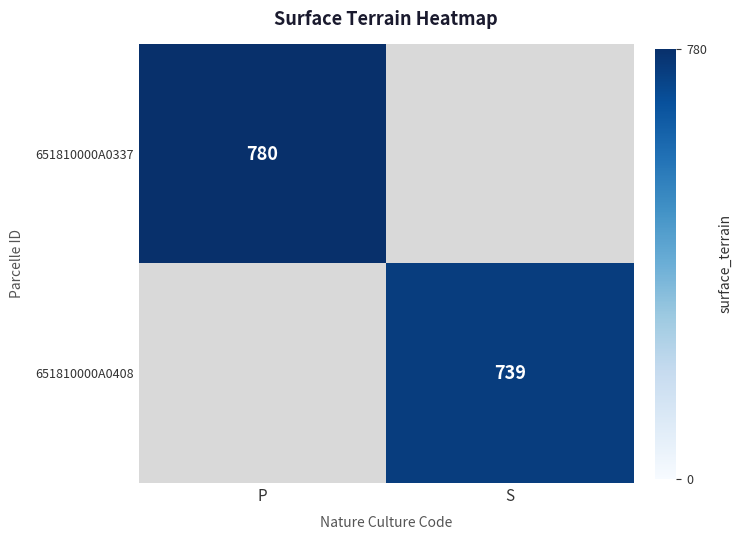

Count the number of categories in the chart.

2